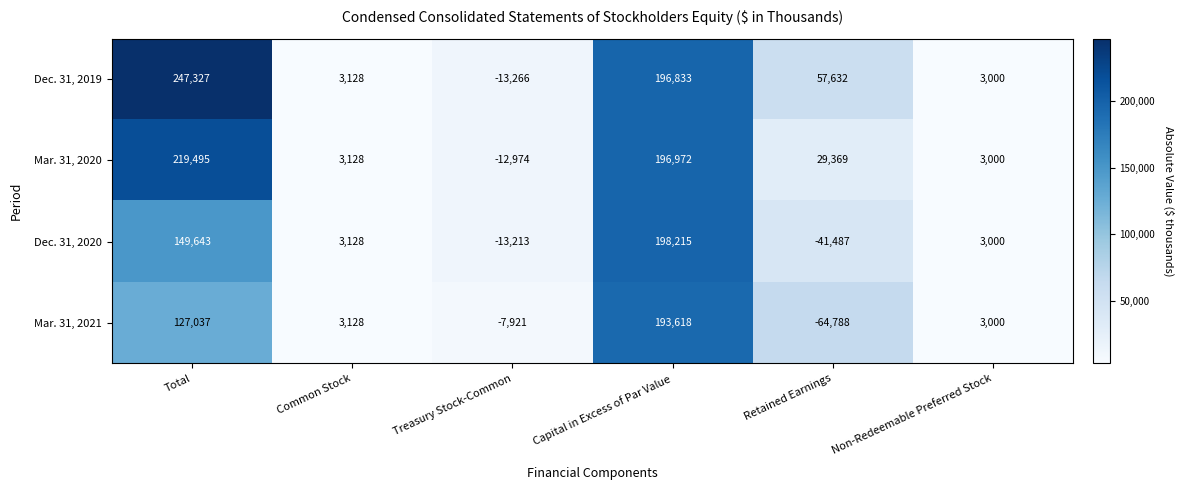

Which series has the widest spread of values?

Dec. 31, 2019